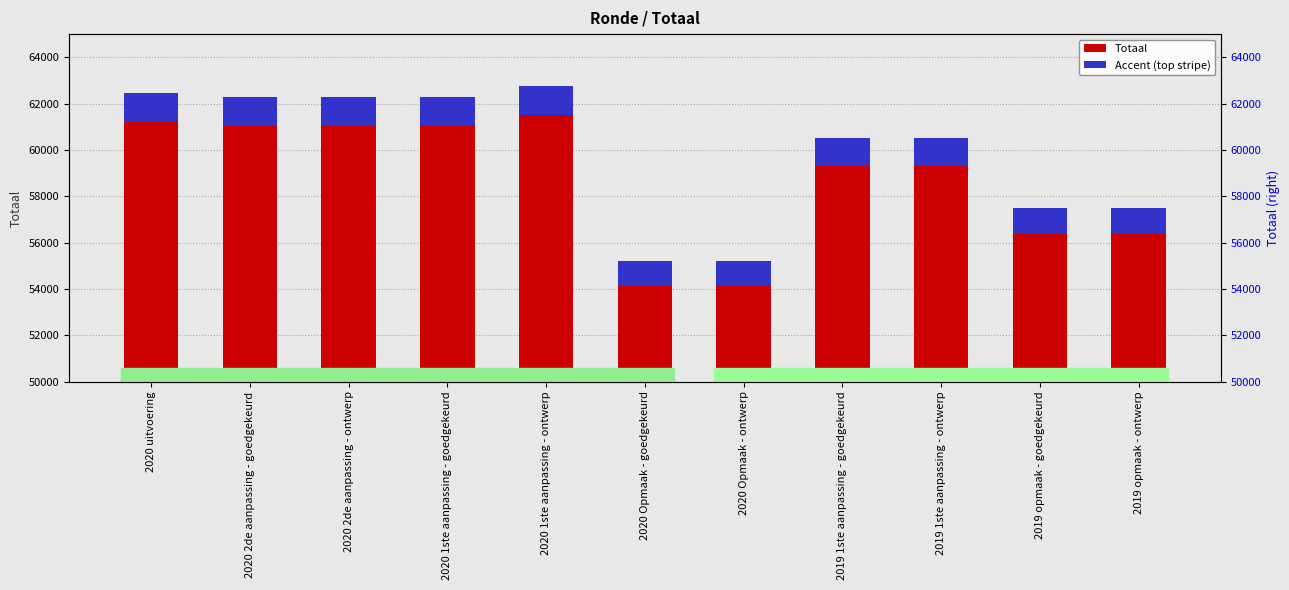

Reading left to right, list all the values displayed in this chart.

Totaal: 2020 uitvoering=62450.0	2020 2de aanpassing - goedgekeurd=62298.0	2020 2de aanpassing - ontwerp=62298.0	2020 1ste aanpassing - goedgekeurd=62298.0	2020 1ste aanpassing - ontwerp=62751.0	2020 Opmaak - goedgekeurd=55218.0	2020 Opmaak - ontwerp=55218.0	2019 1ste aanpassing - goedgekeurd=60500.0	2019 1ste aanpassing - ontwerp=60500.0	2019 opmaak - goedgekeurd=57510.0	2019 opmaak - ontwerp=57510.0
Accent (top stripe): 2020 uitvoering=1249.0	2020 2de aanpassing - goedgekeurd=1246.0	2020 2de aanpassing - ontwerp=1246.0	2020 1ste aanpassing - goedgekeurd=1246.0	2020 1ste aanpassing - ontwerp=1255.0	2020 Opmaak - goedgekeurd=1104.4	2020 Opmaak - ontwerp=1104.4	2019 1ste aanpassing - goedgekeurd=1210.0	2019 1ste aanpassing - ontwerp=1210.0	2019 opmaak - goedgekeurd=1150.2	2019 opmaak - ontwerp=1150.2